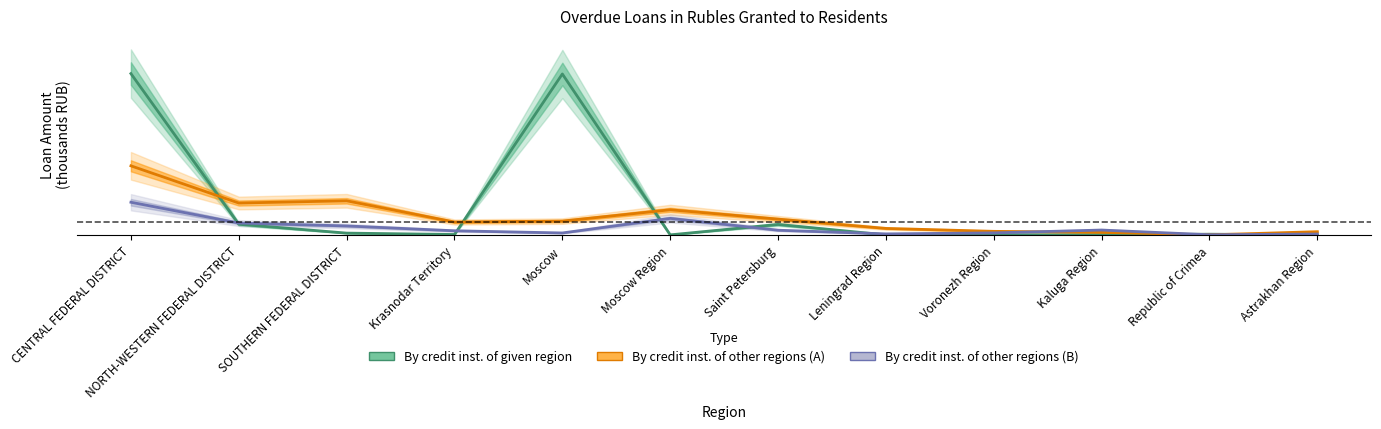

What is the sum of all By credit inst. of given region values?

1777.6